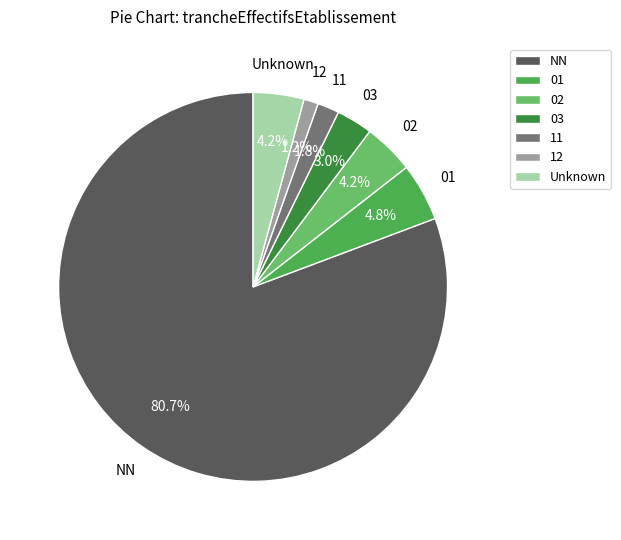

Which category has the smallest portion of the pie?

12